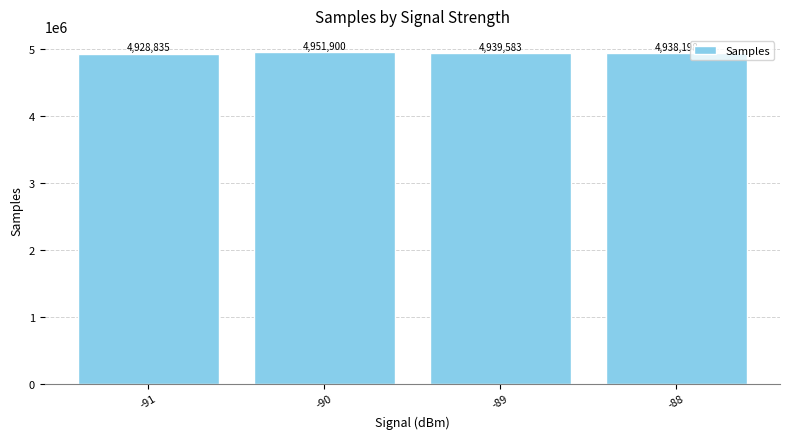

What is the difference between the second highest and second lowest values?

1385.5